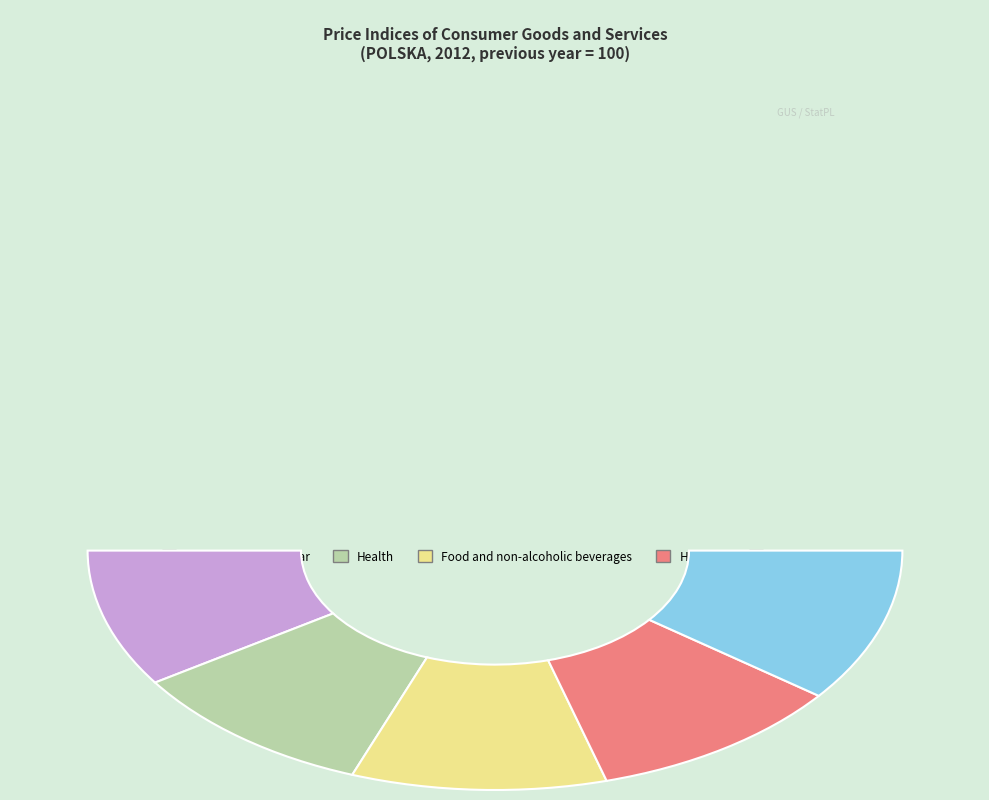

What percentage is the Housing slice, to the nearest percent?

20%